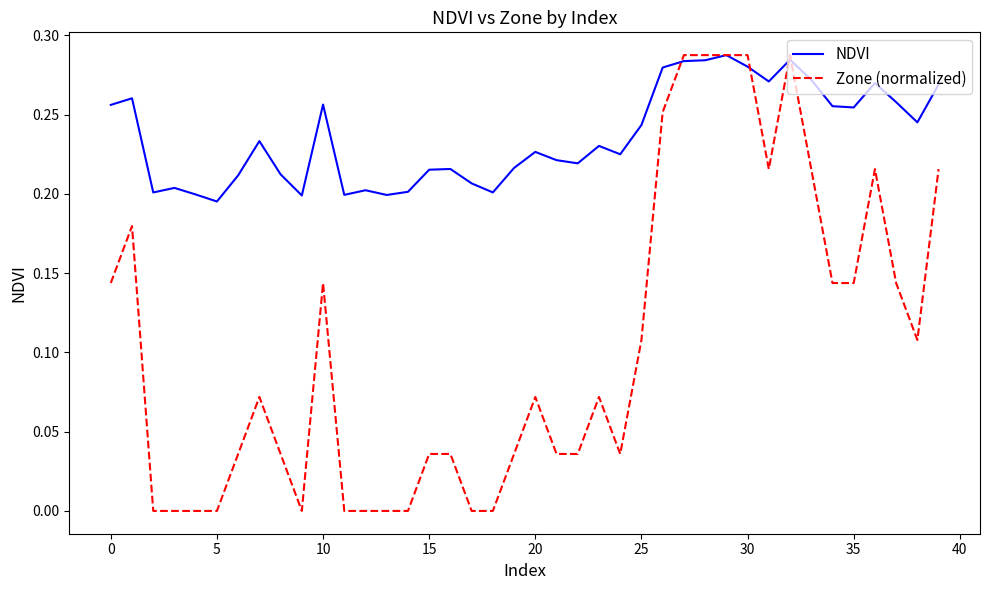

Which series has the largest total across all categories?

NDVI